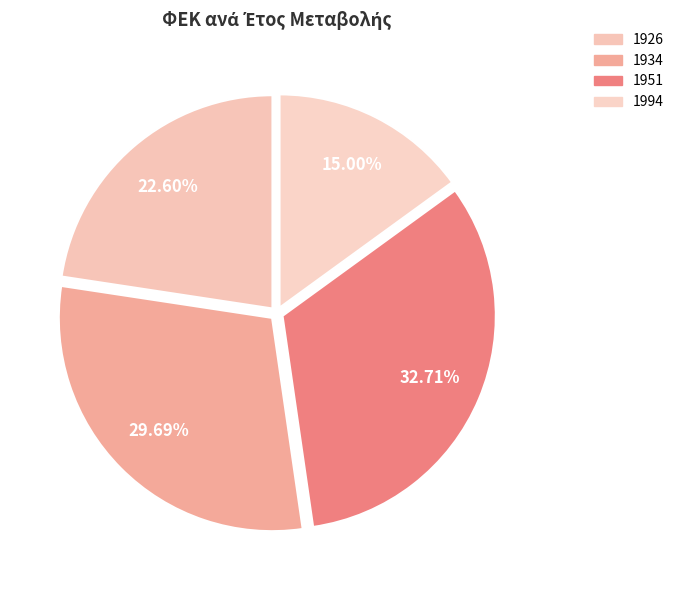

How many segments does this pie chart have?

4